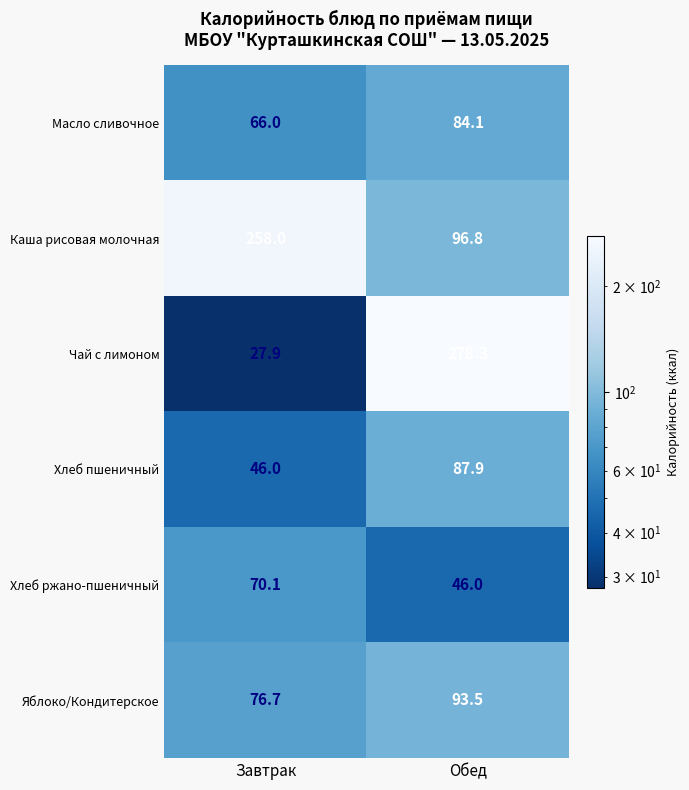

The value of Хлеб ржано-пшеничный at Завтрак is 15.3. True or false?

False